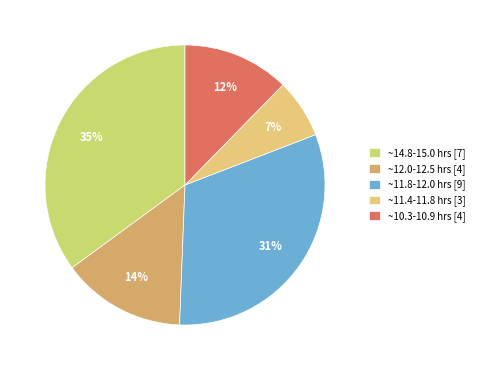

To the nearest percent, what is the difference between the largest and smallest slice percentages?

28%